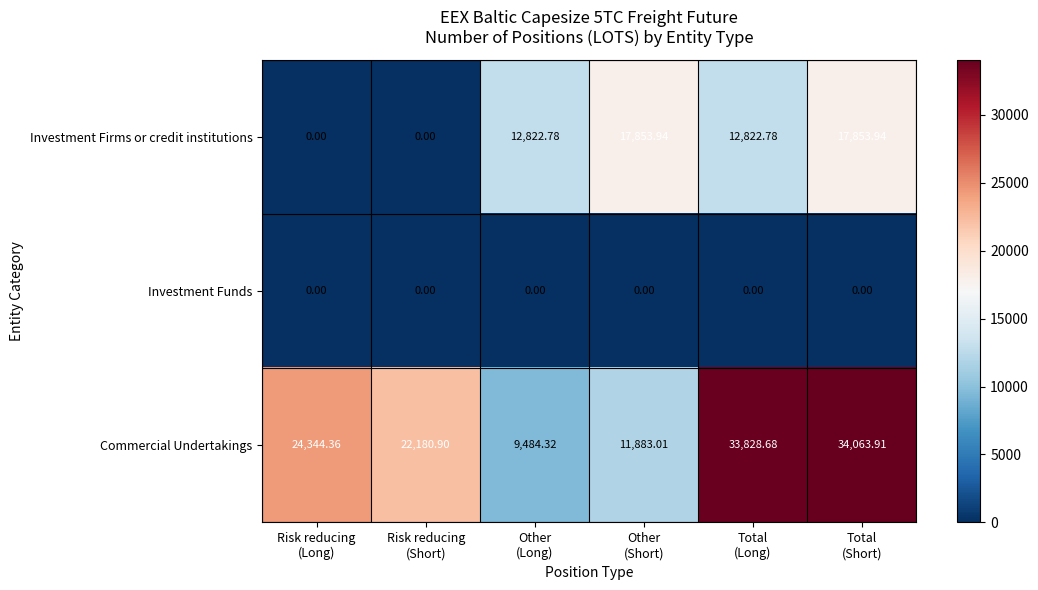

What is the total value across all series at Total
(Long)?

46651.5